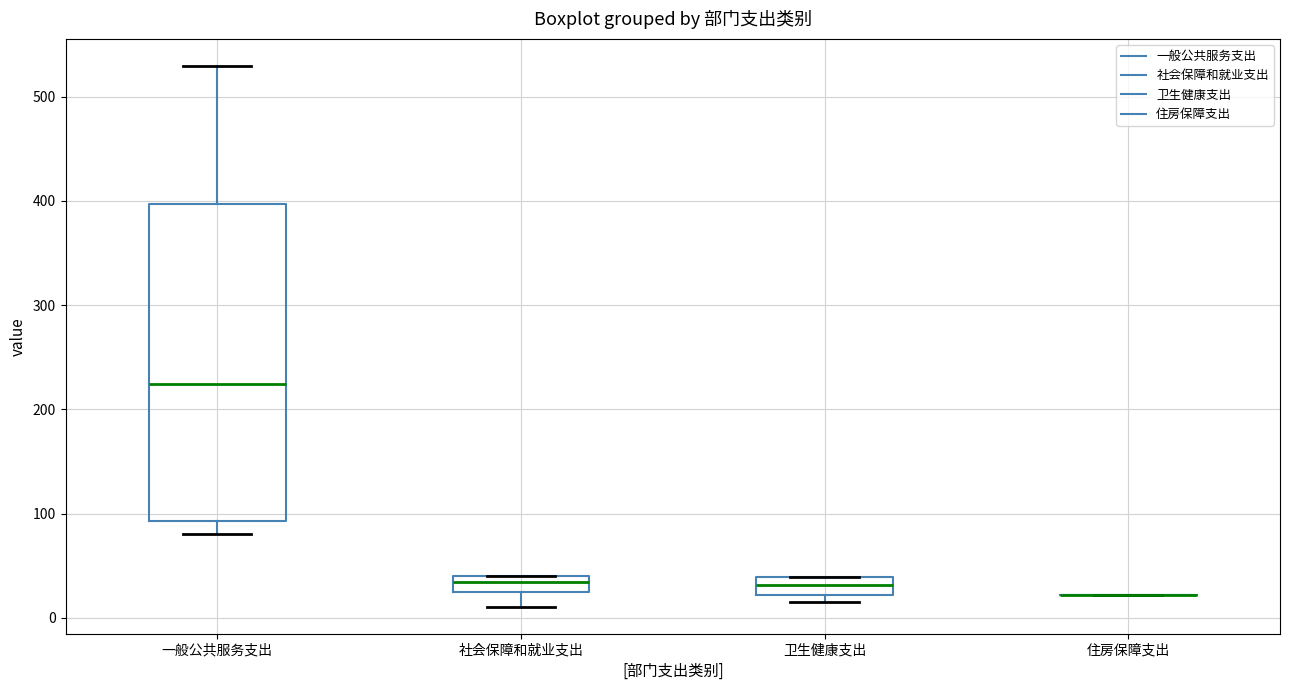

Reading left to right, transcribe this box plot: for each box, give where its median line is, the range the box spans, and where its two whiskers end, as read against the y-axis. The values are not printed on the chart, so give them approximately, as read against the axis.

一般公共服务支出: median 220, box 90 to 400, whiskers 80 to 530
社会保障和就业支出: median 30, box 20 to 40, whiskers 10 to 40
卫生健康支出: median 30, box 20 to 40, whiskers 20 (just below the box's lower edge) to 40
住房保障支出: box collapsed to a line at 20, whiskers 20 to 20